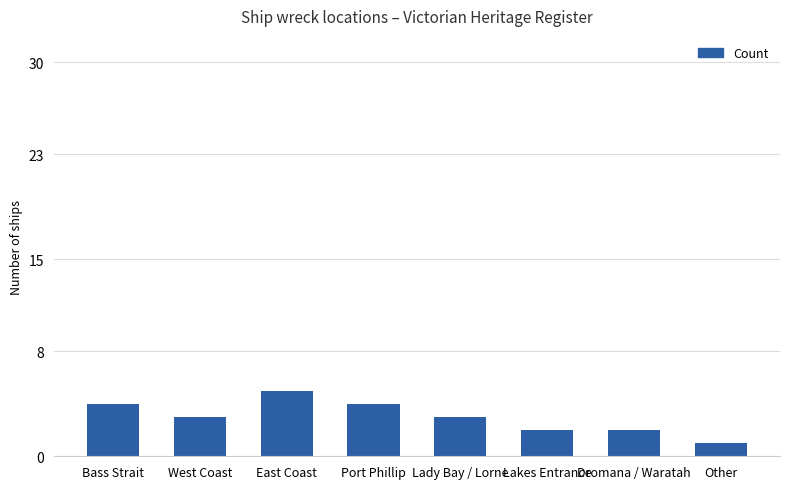

What is the minimum value shown in the chart?

1